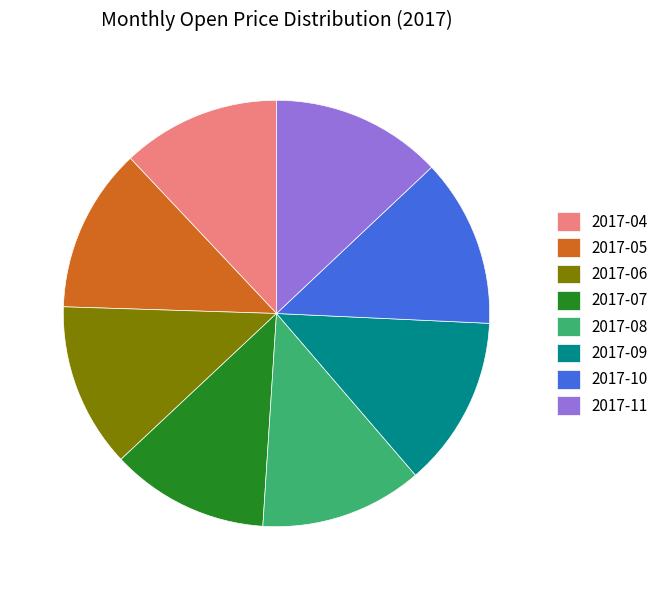

Approximately how many times larger is the value at 2017-07 compared to 2017-08?

1.0